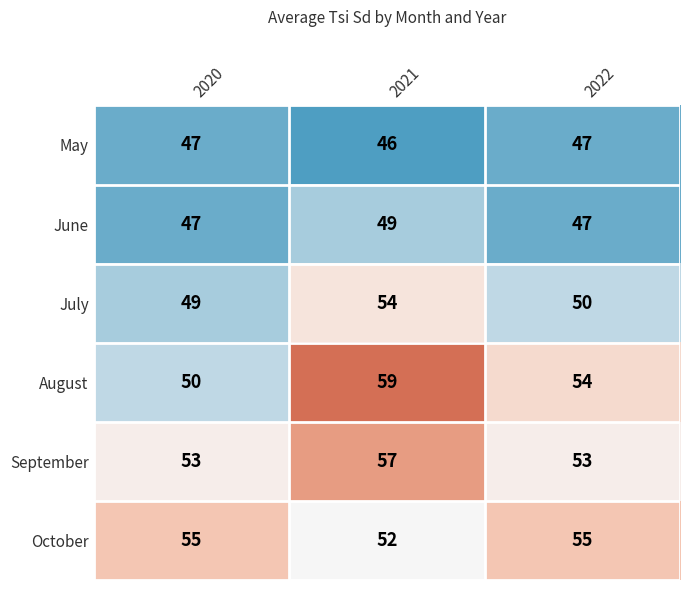

Reading left to right, transcribe all the data shown in this chart.

May: 2020=47	2021=46	2022=47
June: 2020=47	2021=49	2022=47
July: 2020=49	2021=54	2022=50
August: 2020=50	2021=59	2022=54
September: 2020=53	2021=57	2022=53
October: 2020=55	2021=52	2022=55